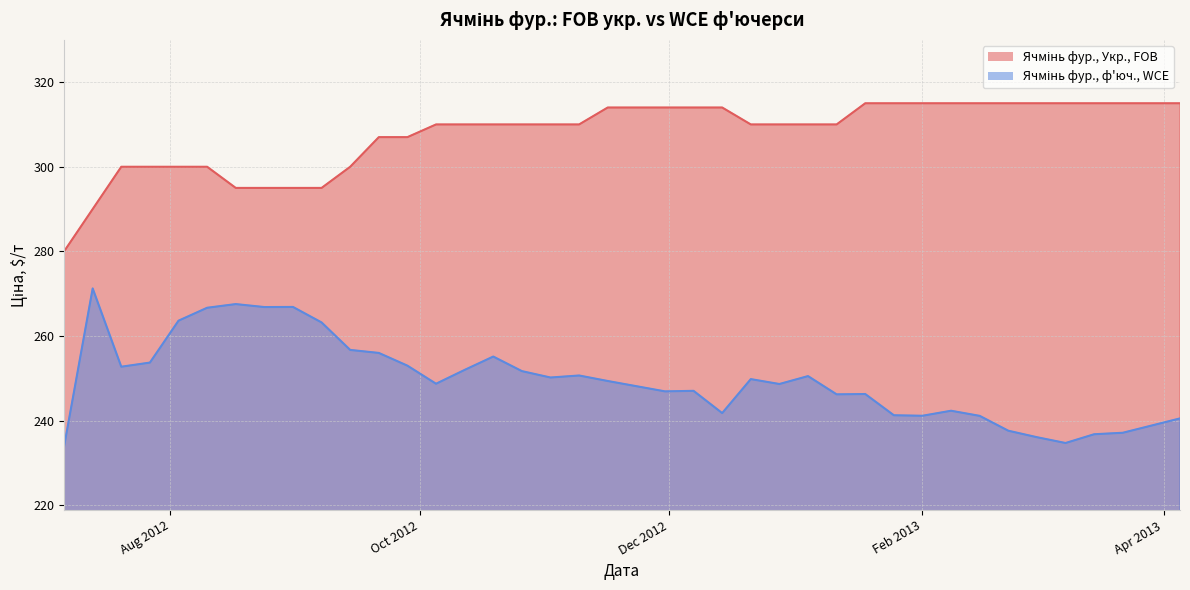

Rank the series at 2012-11-02 from highest to lowest value.

Ячмінь фур., Укр., FOB, Ячмінь фур., ф'юч., WCE